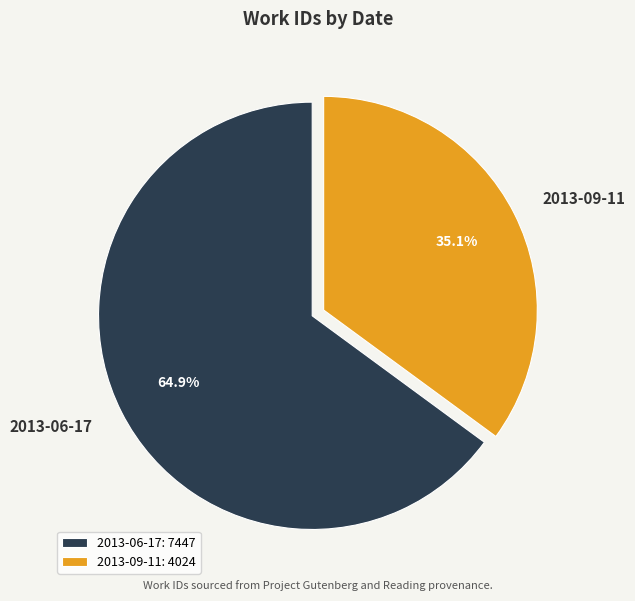

Which category has the smallest portion of the pie?

2013-09-11